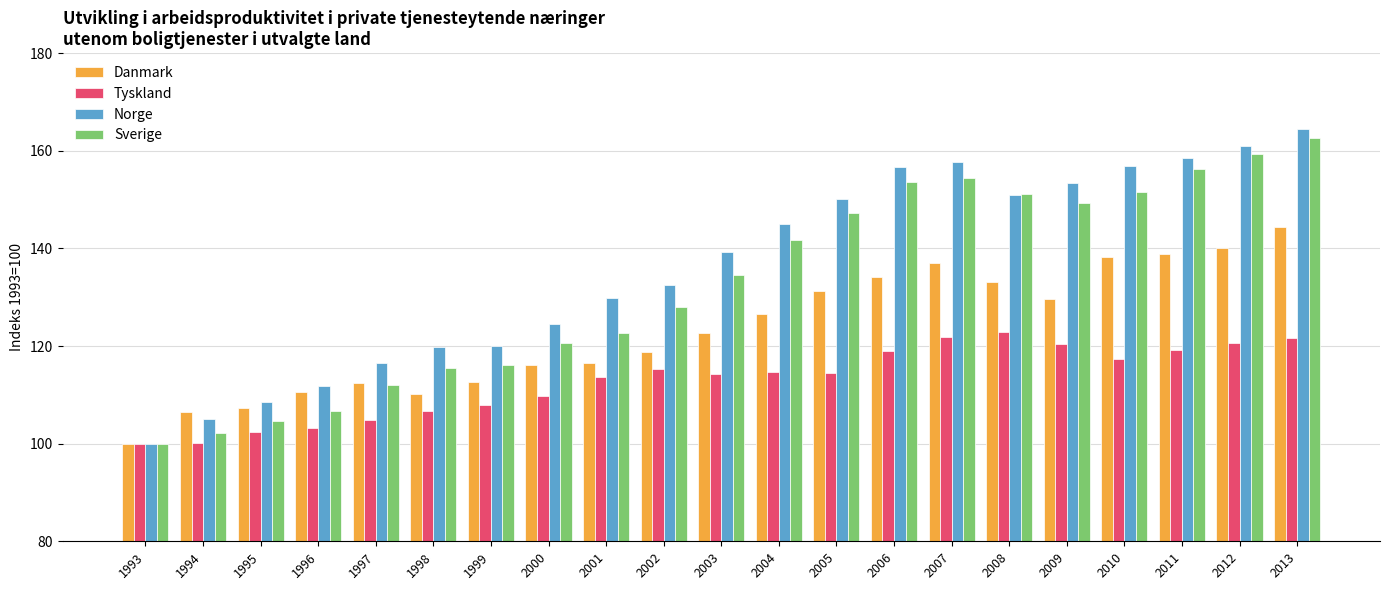

What is the highest value of the Danmark series?

144.3